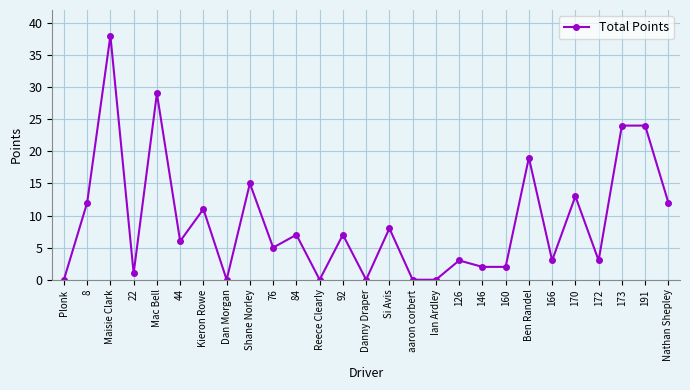

Where is the first local minimum?

22